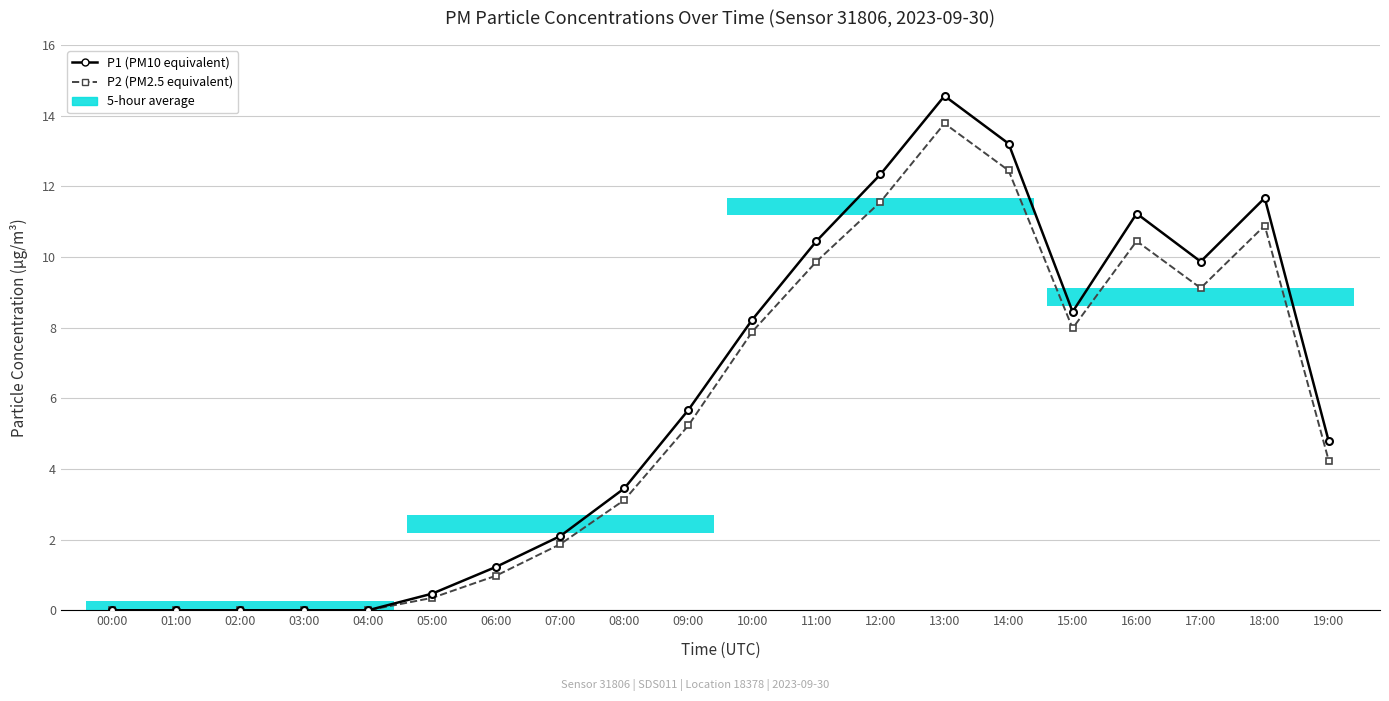

True or false: P2 (PM2.5 equivalent) and P1 (PM10 equivalent) cross at least once.

False